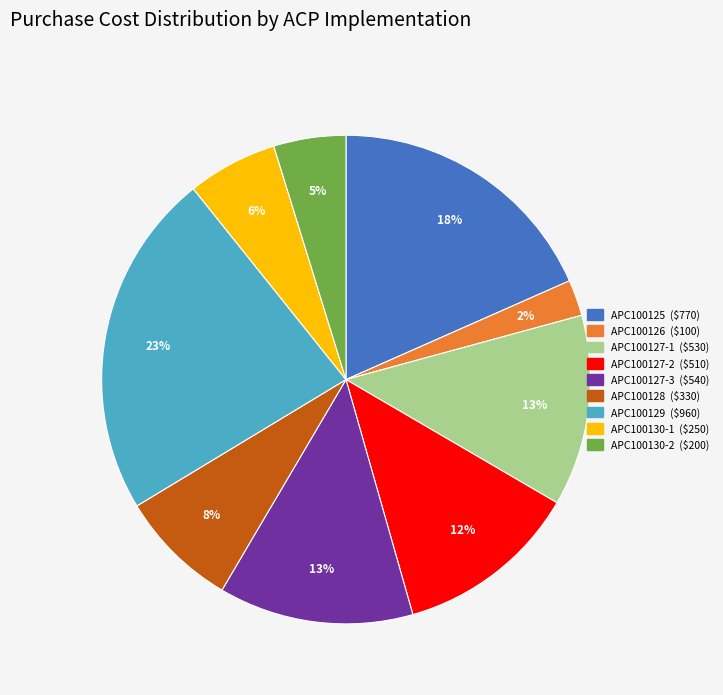

How many slices are in this pie chart?

9